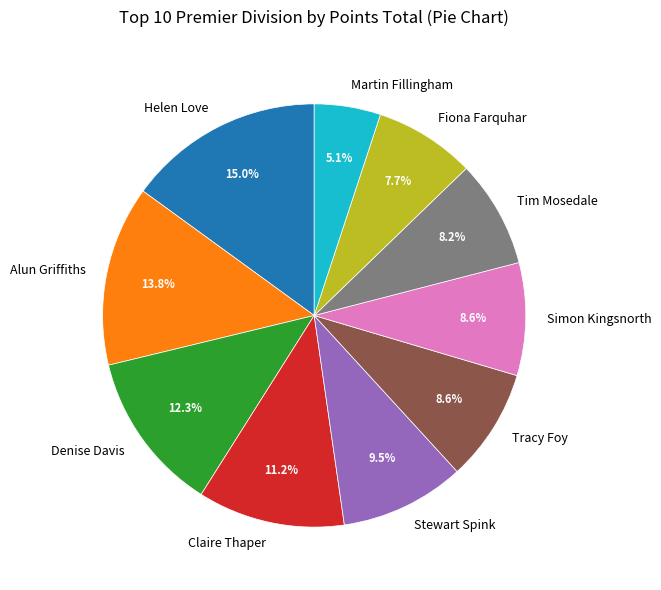

Is there a majority slice in this chart?

No